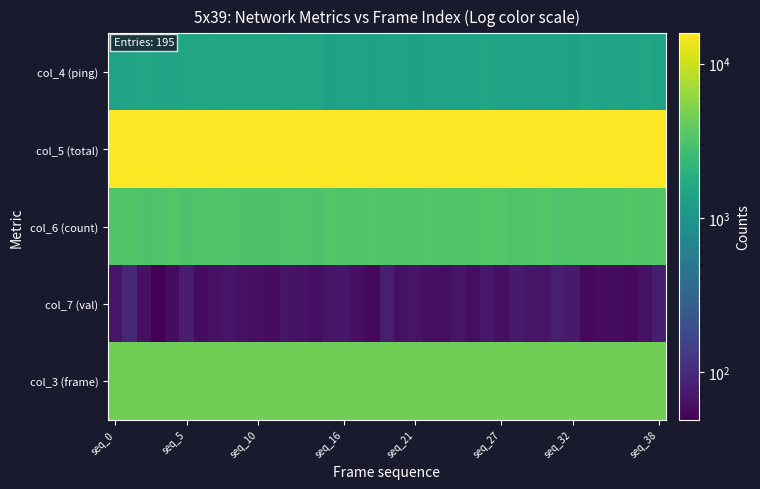

Reading left to right, transcribe all the data shown in this chart.

col_4 (ping): 1366	1440	1465	1428	1429	1466	1507	1521	1505	1462	1441	1473	1527	1456	1441	1322	1349	1403	1339	1348	1407	1312	1368	1367	1383	1382	1478	1377	1382	1353	1393	1379	1332	1449	1404	1431	1386	1454	1353
col_5 (total): 15612	15500	15607	15672	15392	15617	15549	15445	15611	15676	15650	15611	15495	15578	15717	15585	15703	15609	15573	15557	15591	15680	15490	15582	15581	15557	15442	15524	15660	15620	15492	15696	15673	15515	15539	15498	15532	15544	15545
col_6 (count): 3261	3291	3161	3182	3327	3167	3201	3288	3188	3122	3161	3152	3214	3223	3129	3351	3226	3264	3328	3257	3257	3253	3339	3315	3292	3303	3347	3326	3208	3290	3362	3214	3232	3299	3315	3311	3323	3275	3324
col_7 (val): 68	93	64	49	60	78	59	63	68	63	62	60	66	65	61	66	71	62	56	79	63	66	61	61	67	61	72	62	74	70	66	79	74	55	59	60	55	64	76
col_3 (frame): 4502	4503	4504	4505	4506	4507	4508	4509	4510	4511	4512	4513	4514	4515	4516	4517	4518	4519	4520	4521	4522	4523	4524	4525	4526	4527	4528	4529	4530	4531	4532	4533	4534	4535	4536	4537	4538	4539	4540